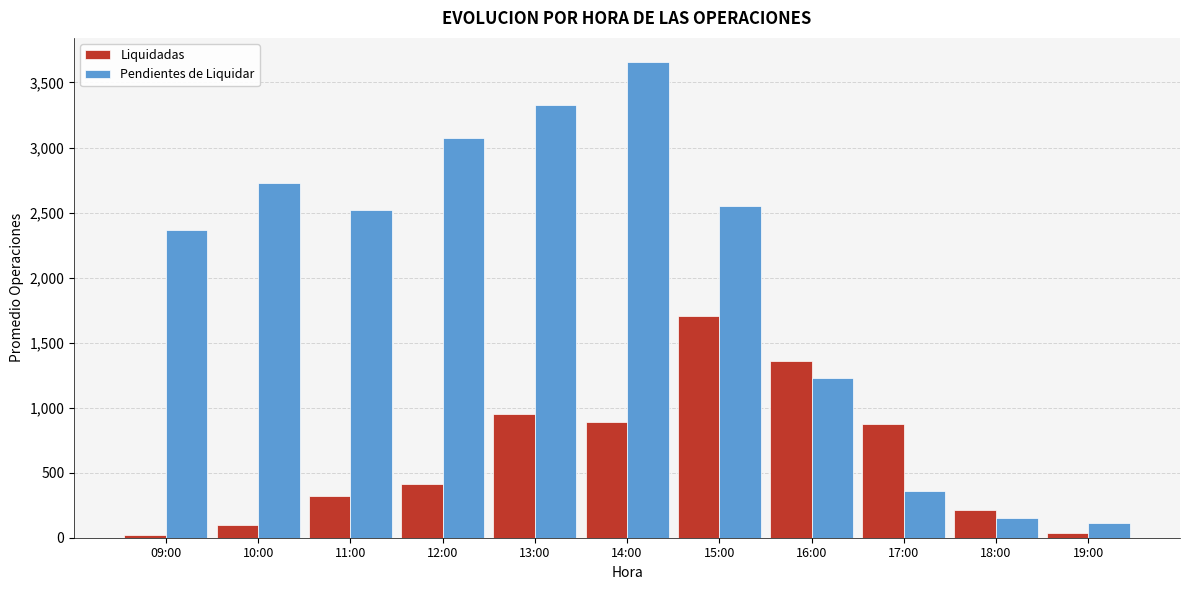

Reading right to left, what are all the values shown in this chart?

Liquidadas: 19:00=37.4	18:00=210.8	17:00=874.2	16:00=1361.8	15:00=1705.1	14:00=891.7	13:00=951.1	12:00=412.3	11:00=322.3	10:00=94.6	09:00=20.4
Pendientes de Liquidar: 19:00=109.8	18:00=148.8	17:00=361.6	16:00=1226.1	15:00=2554.1	14:00=3659.9	13:00=3329.9	12:00=3075.3	11:00=2520.6	10:00=2730.2	09:00=2362.5